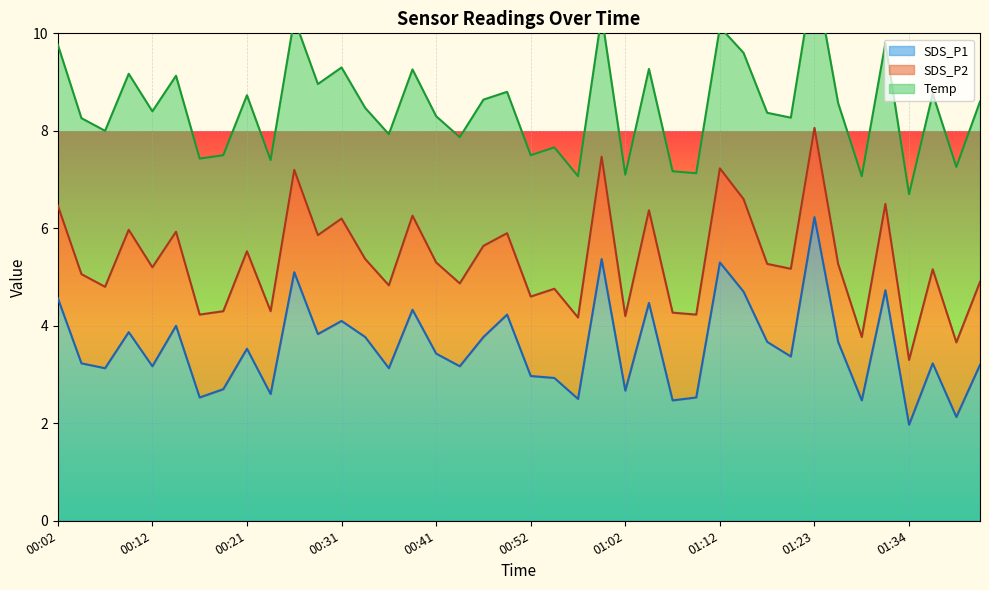

What is the minimum value shown in the chart?

1.3